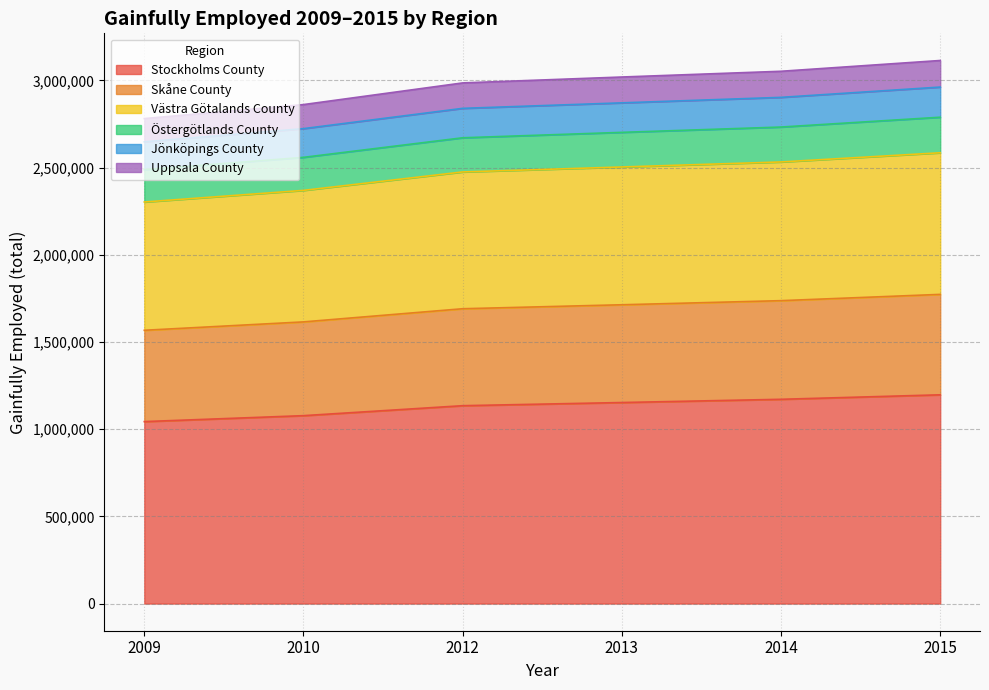

What is the lowest value of the Stockholms County series?

1043367